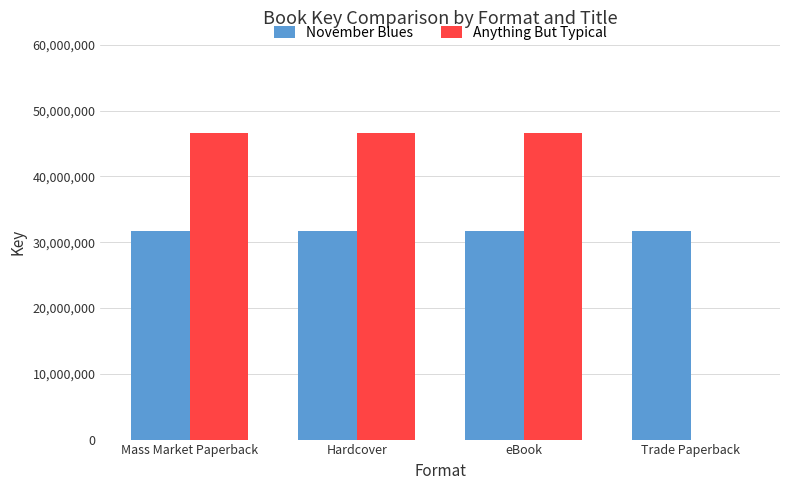

The value of Anything But Typical at Mass Market Paperback is 46593613. True or false?

True